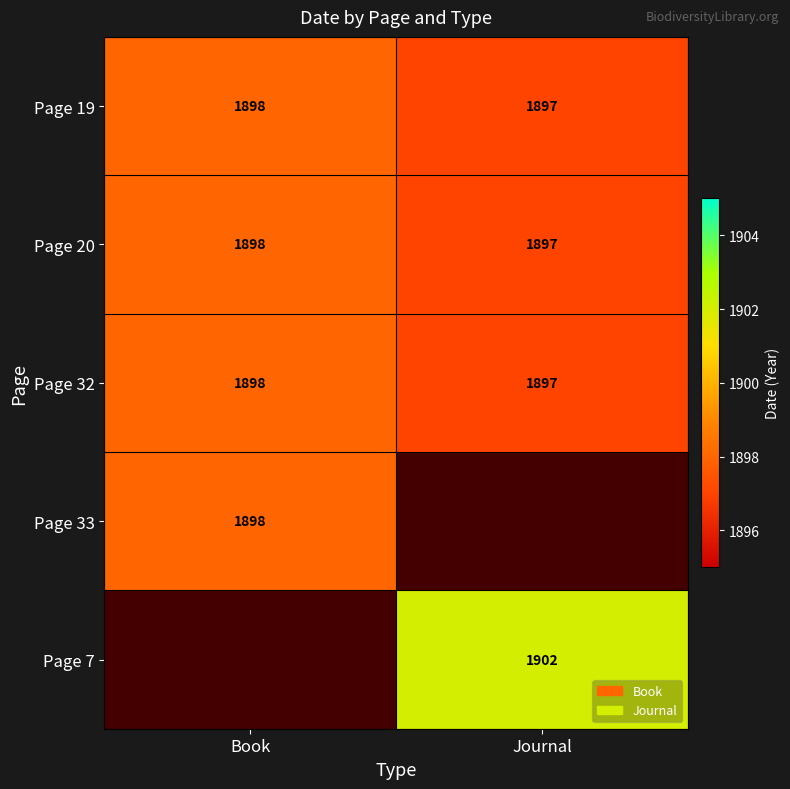

Rank the categories by Page 20 value from lowest to highest.

Journal, Book